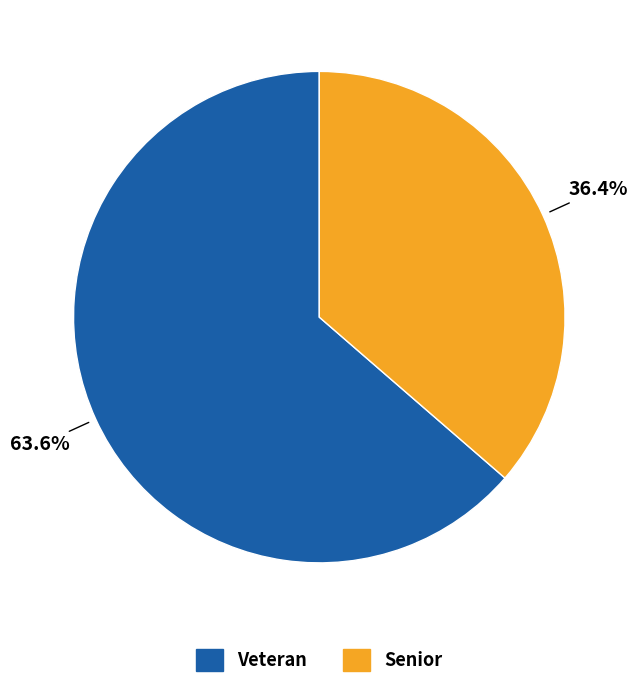

What percentage is NOT represented by Veteran?

36.4%